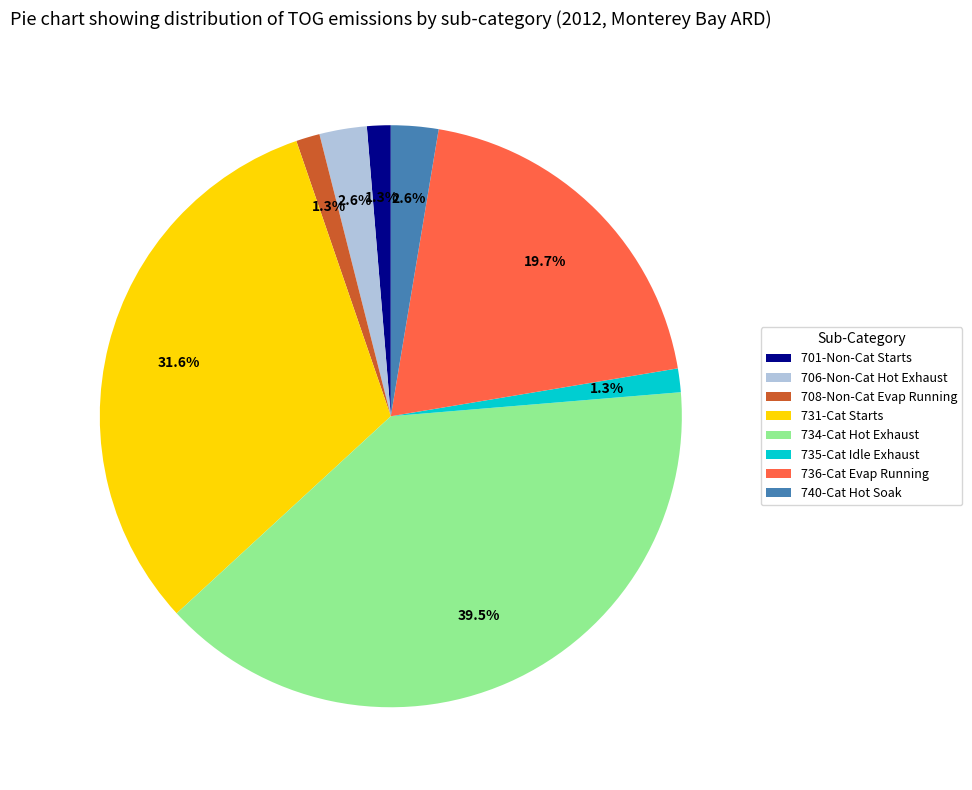

Between 736-Cat Evap Running and 734-Cat Hot Exhaust, which is larger?

734-Cat Hot Exhaust